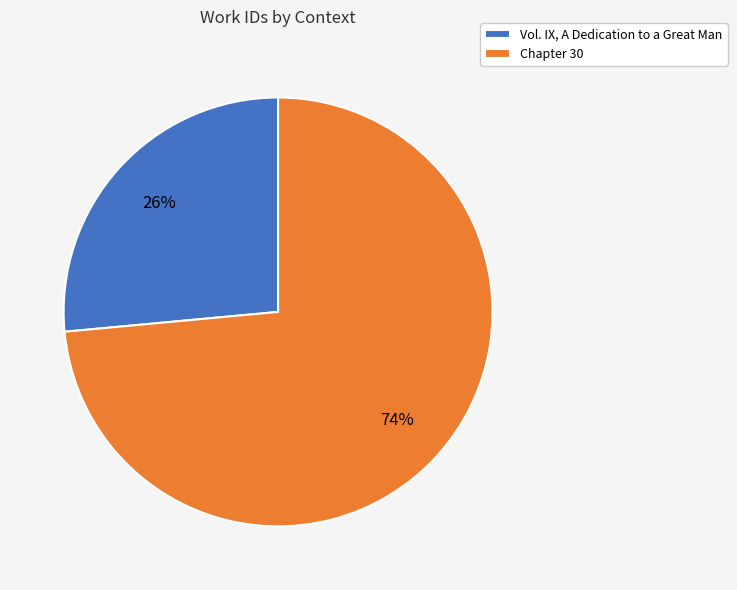

The Vol. IX, A Dedication to a Great Man slice represents 38% of the pie. True or false?

False